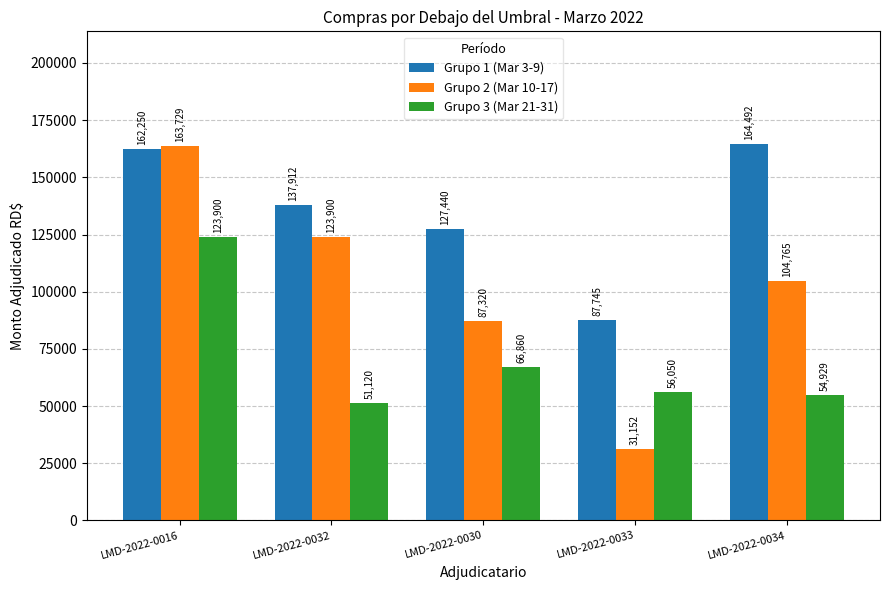

Which category has the highest value across all series?

LMD-2022-0034